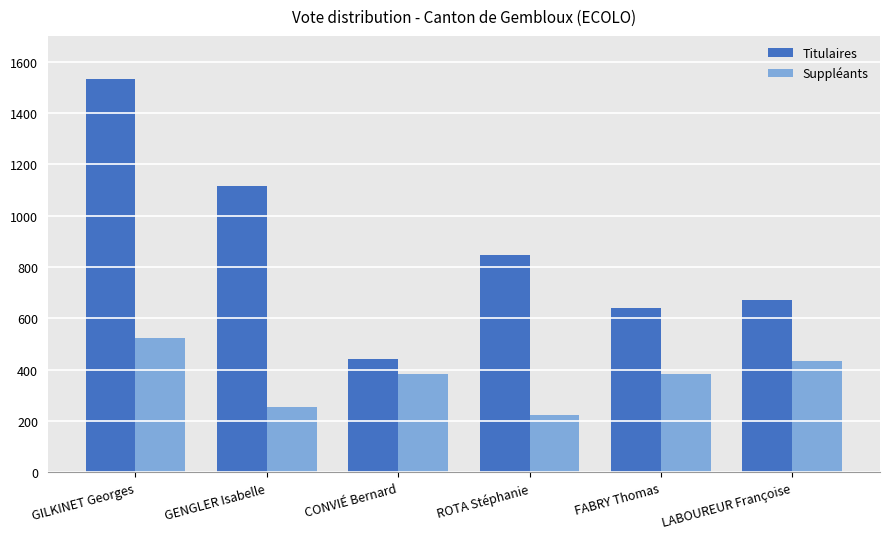

Does the chart contain any negative values?

No